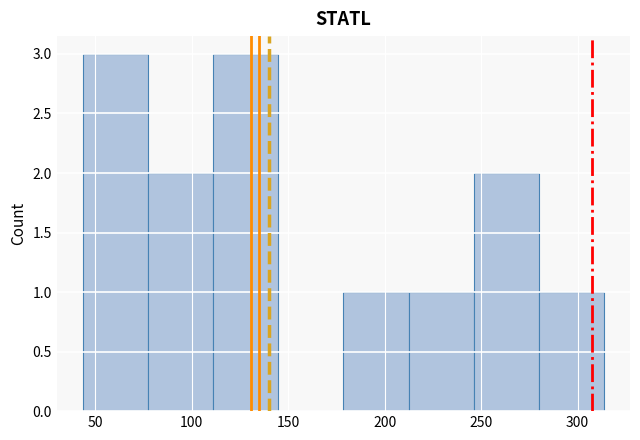

How tall is the bar that spans 110 to 145 on the x-axis? Neither the bar edges nor the heights are printed on the chart, so give them approximately, as read against the axes.

3